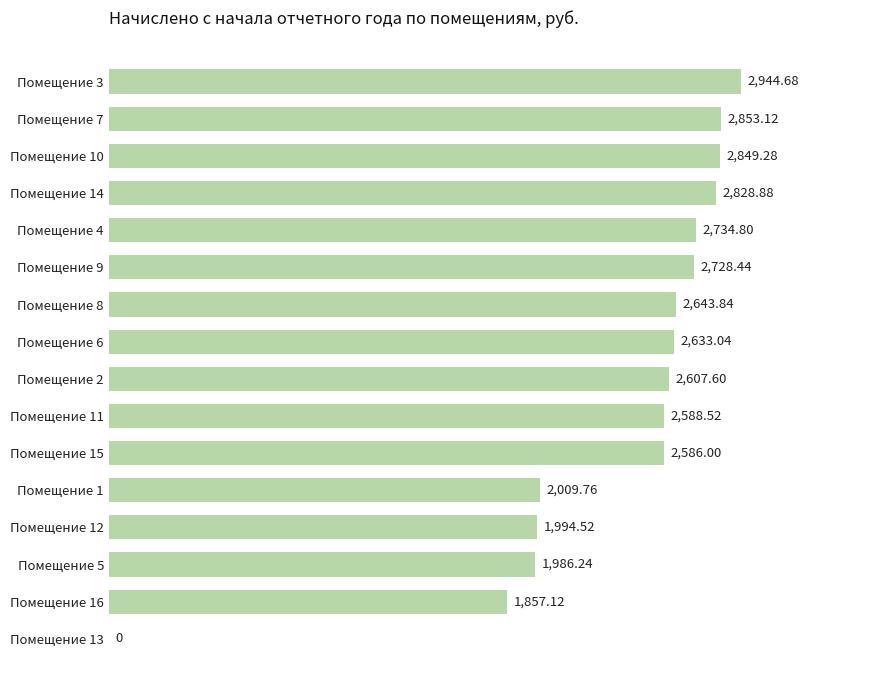

What is the sum of all values?

37845.8